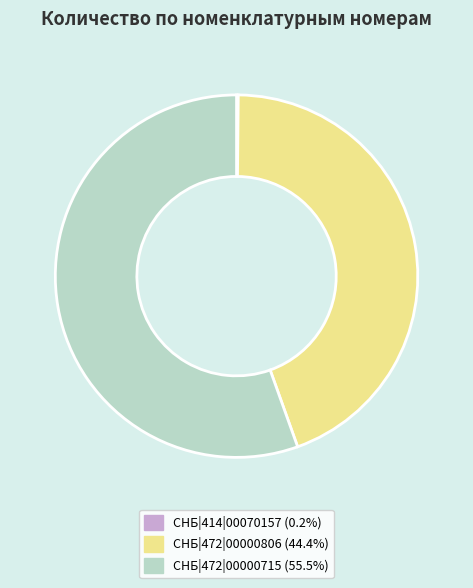

Is the sum of СНБ|472|00000715 and СНБ|472|00000806 greater than half?

Yes